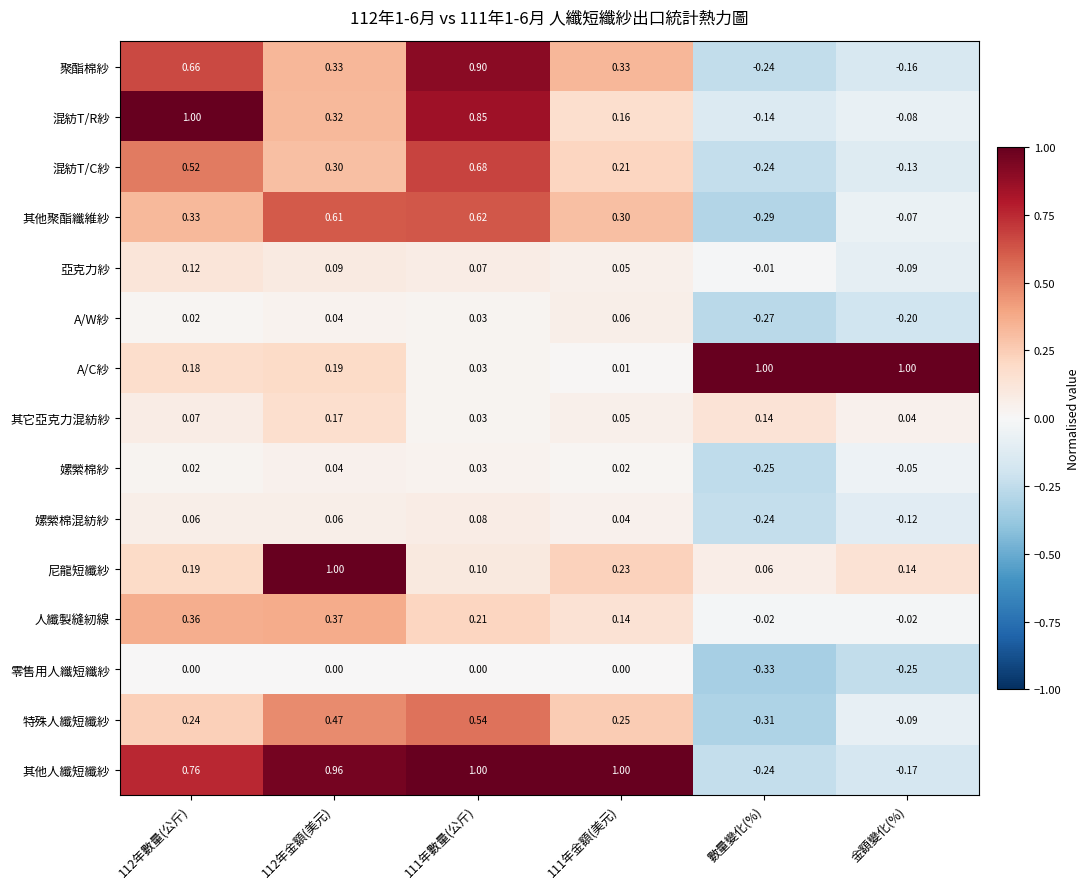

Which series has the largest total across all categories?

其他人纖短纖紗